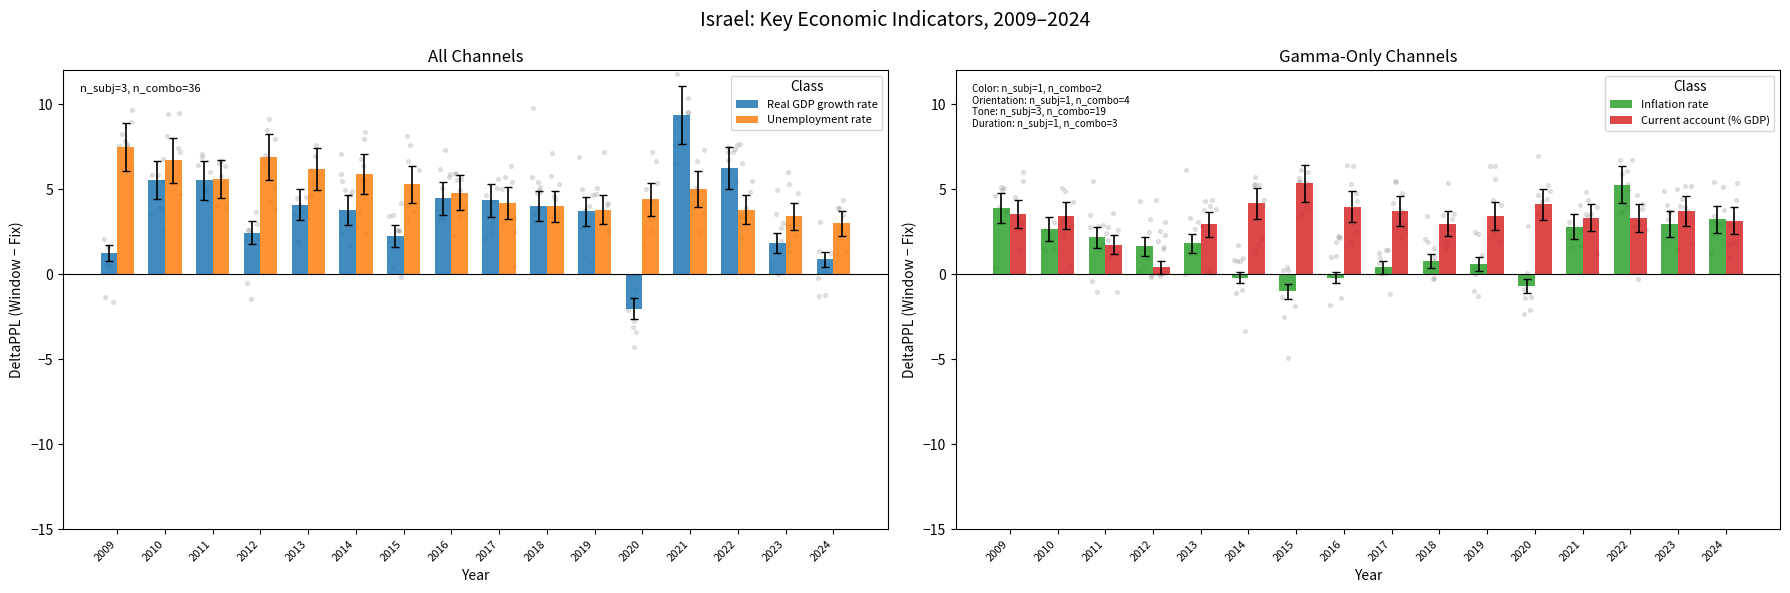

Is the value of Current account (% GDP) at 2021 greater than the value of Inflation rate at 2015?

Yes